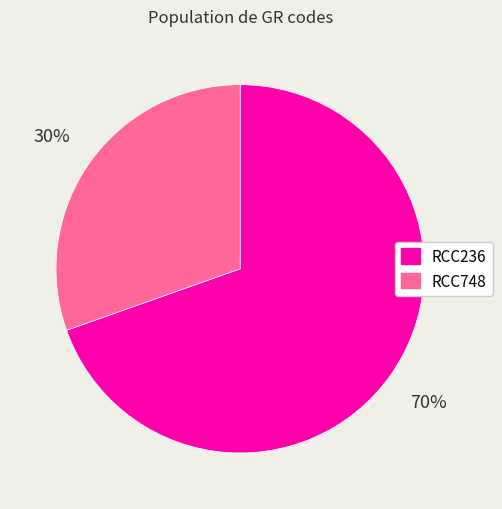

True or false: RCC748 accounts for 30% of the total.

True